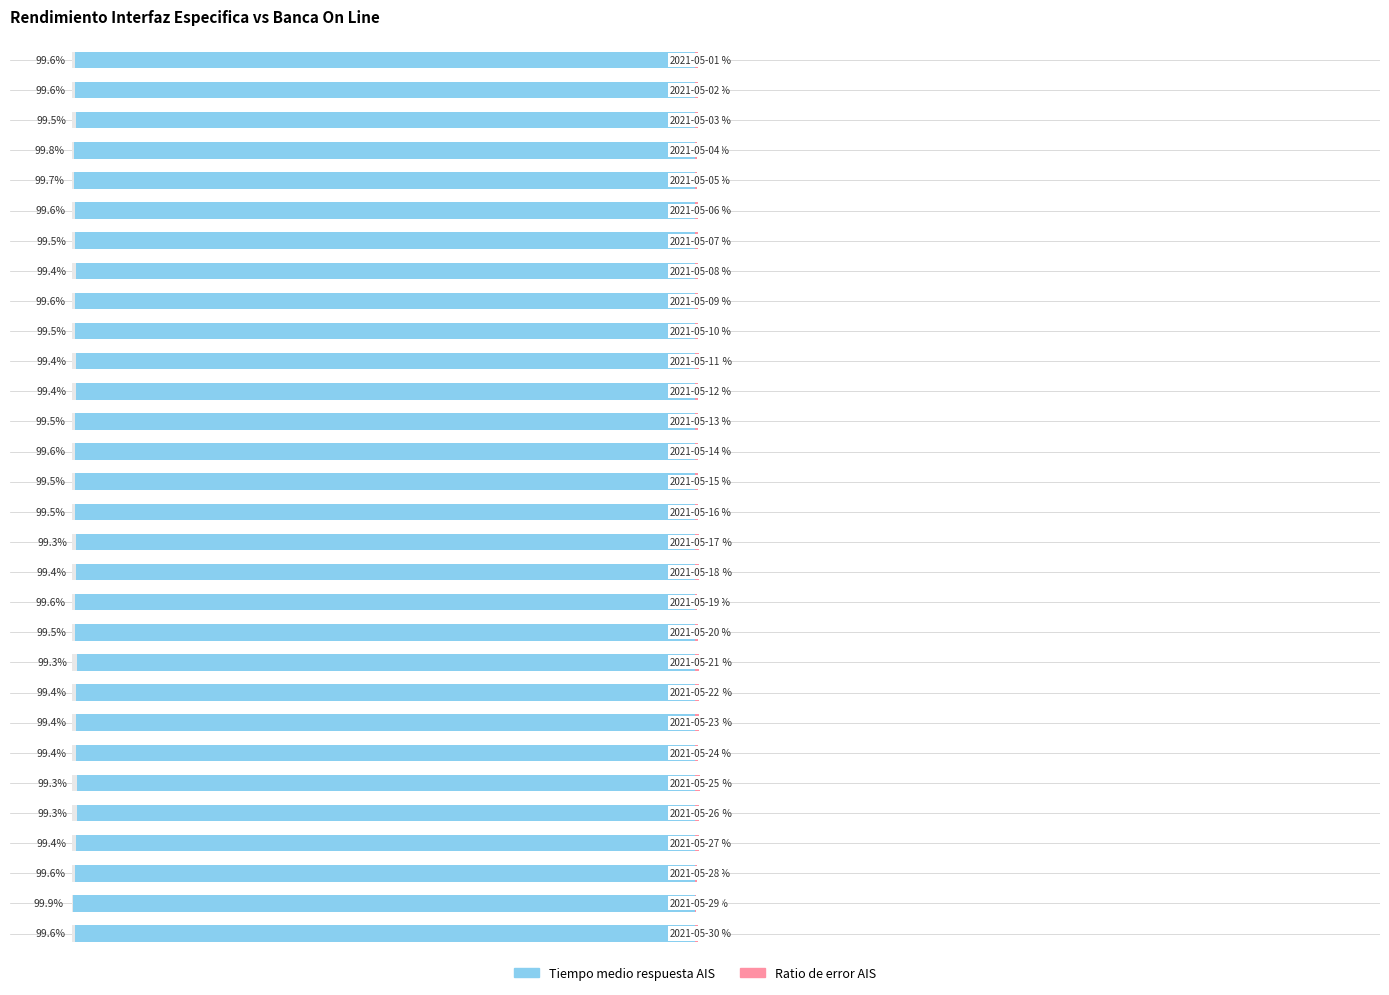

What is the highest value of the Tiempo medio respuesta AIS series?

-99.3